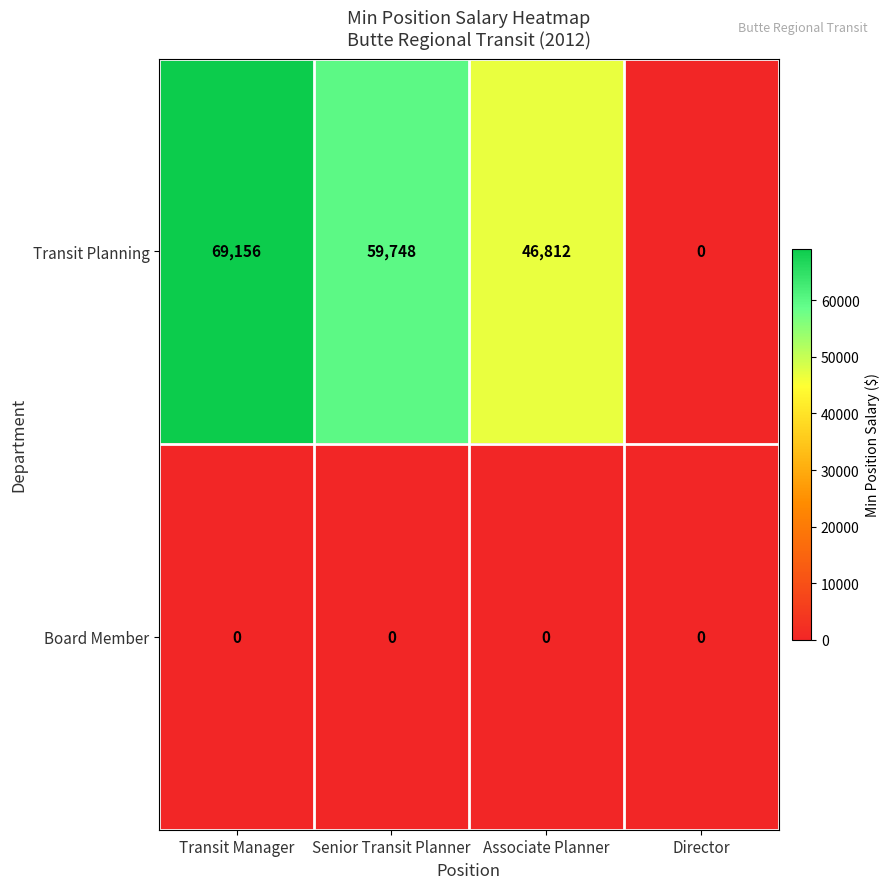

What is the total value across all series at Senior Transit Planner?

59748